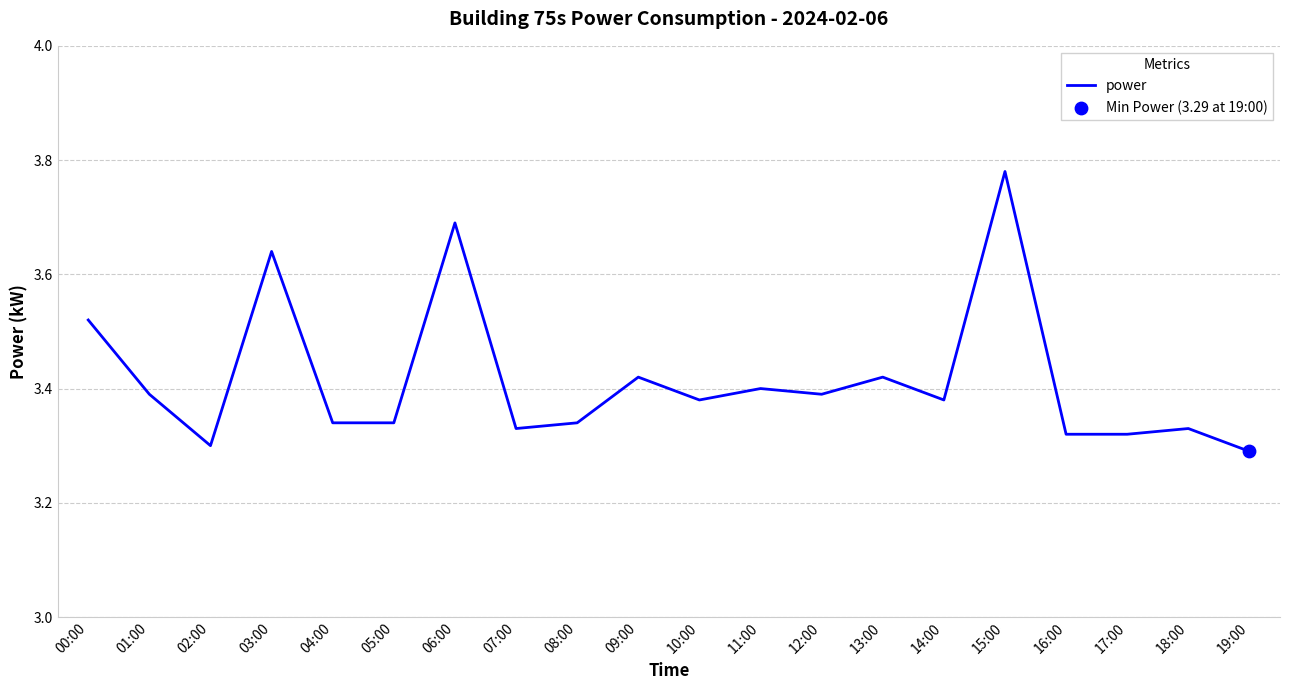

Which has a higher value, 18:00 or 14:00?

14:00